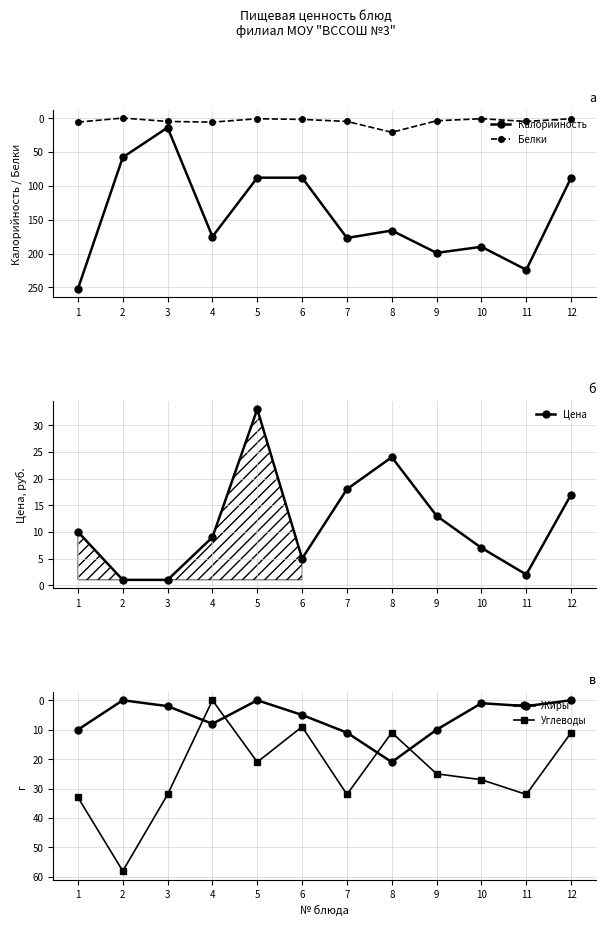

At which category does Калорийность reach its first local valley?

3